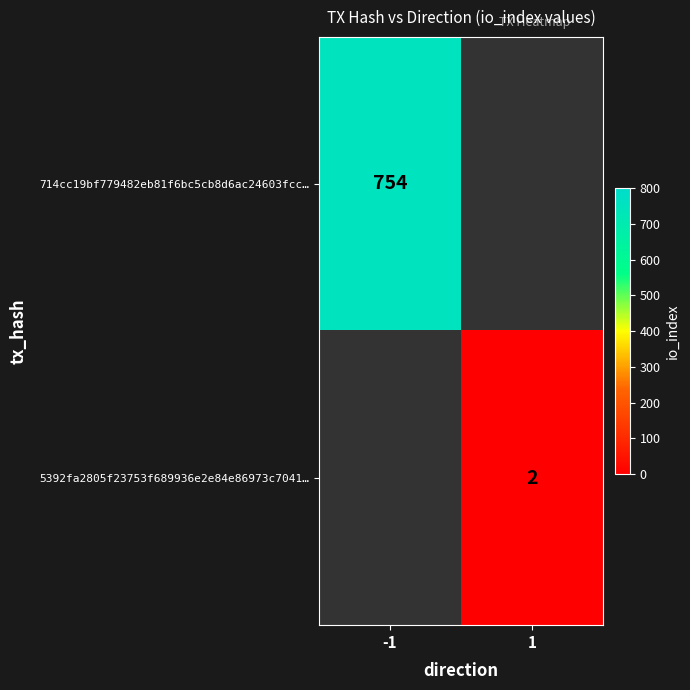

True or false: 5392fa2805f23753f689936e2e84e86973c7041… has a value of 0.5 at 1.

False